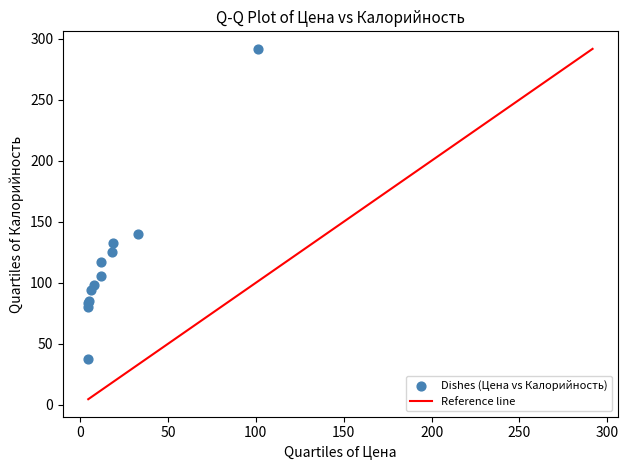

What Y value in the scatter plot is closest to 164?

140.3